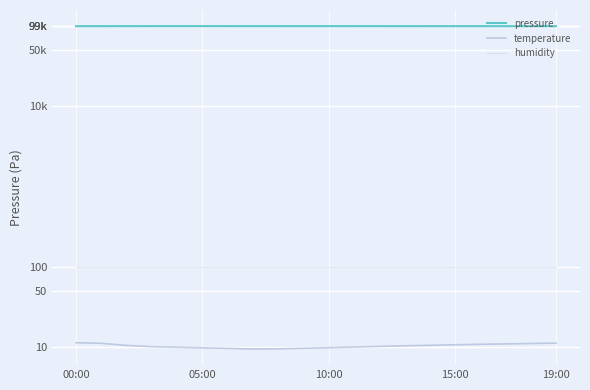

Is the value of temperature at 17 greater than the value of pressure at 05:00?

No